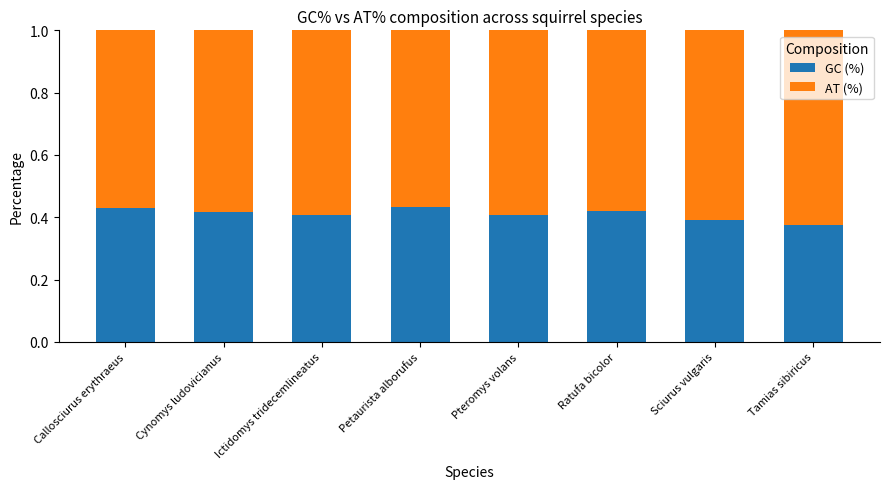

What is the total value across all series at Cynomys ludovicianus?

1.0